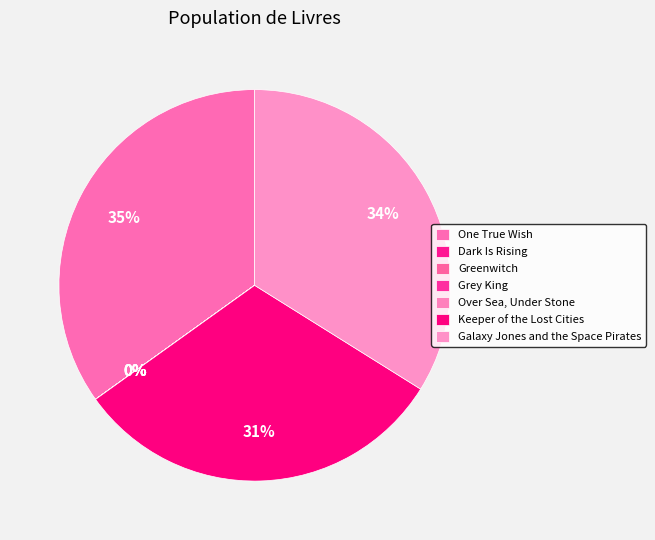

Rank the categories by value from lowest to highest.

Over Sea, Under Stone, Dark Is Rising, Grey King, Greenwitch, Keeper of the Lost Cities, Galaxy Jones and the Space Pirates, One True Wish